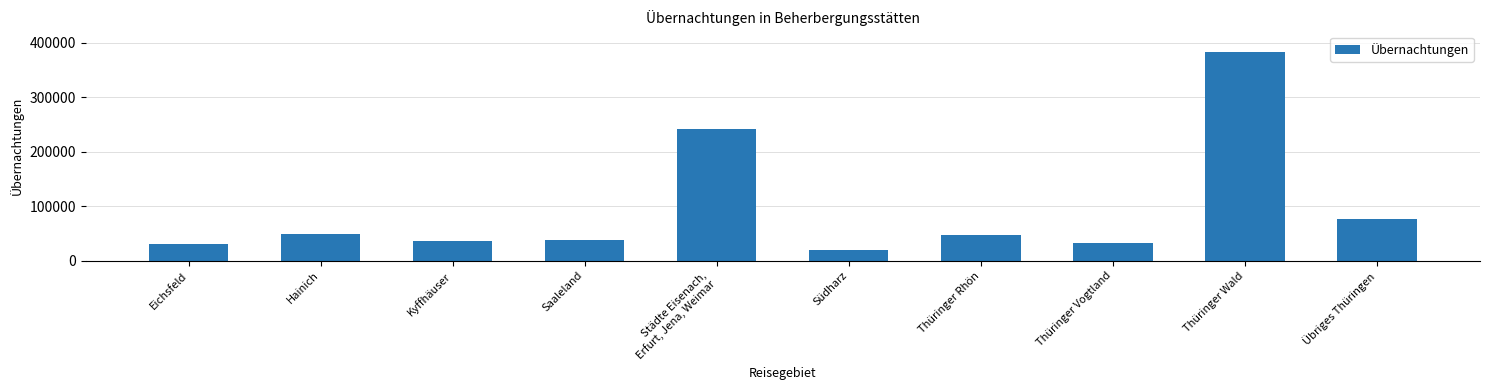

What is the smallest value displayed?

19659